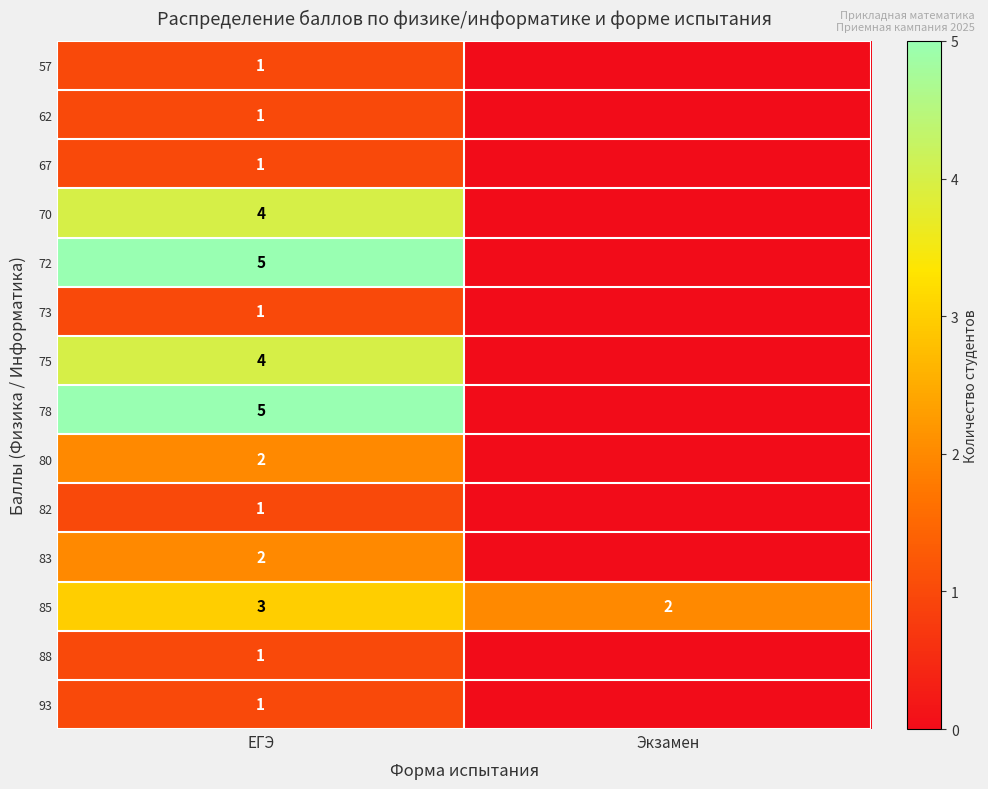

What is the sum of all 85 values?

5